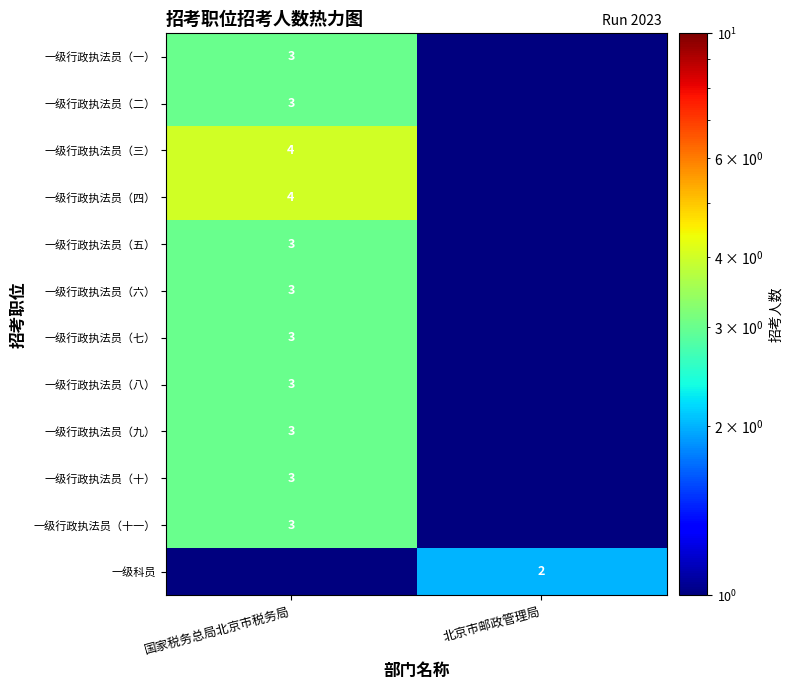

True or false: 一级行政执法员（二） has a value of 3.0 at 国家税务总局北京市税务局.

True